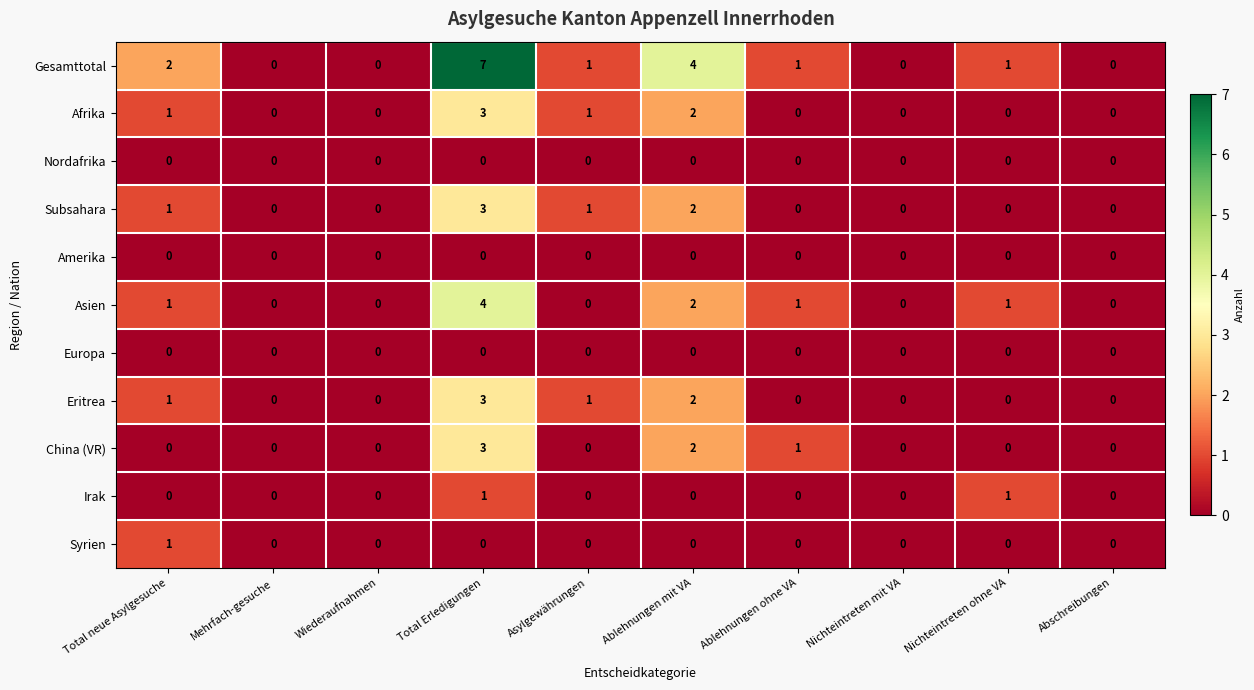

What is the greatest value displayed?

7